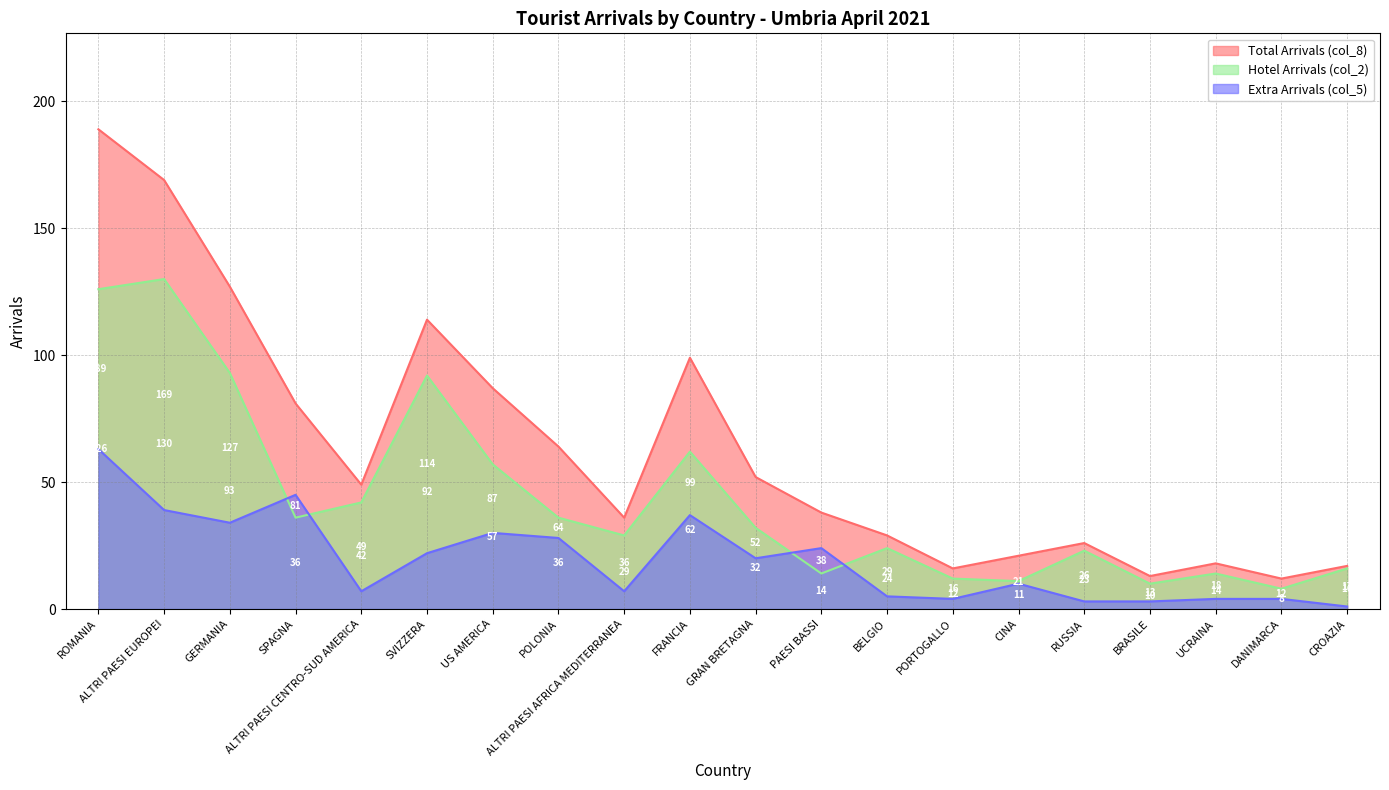

Does the chart display data point markers on the line(s)?

No